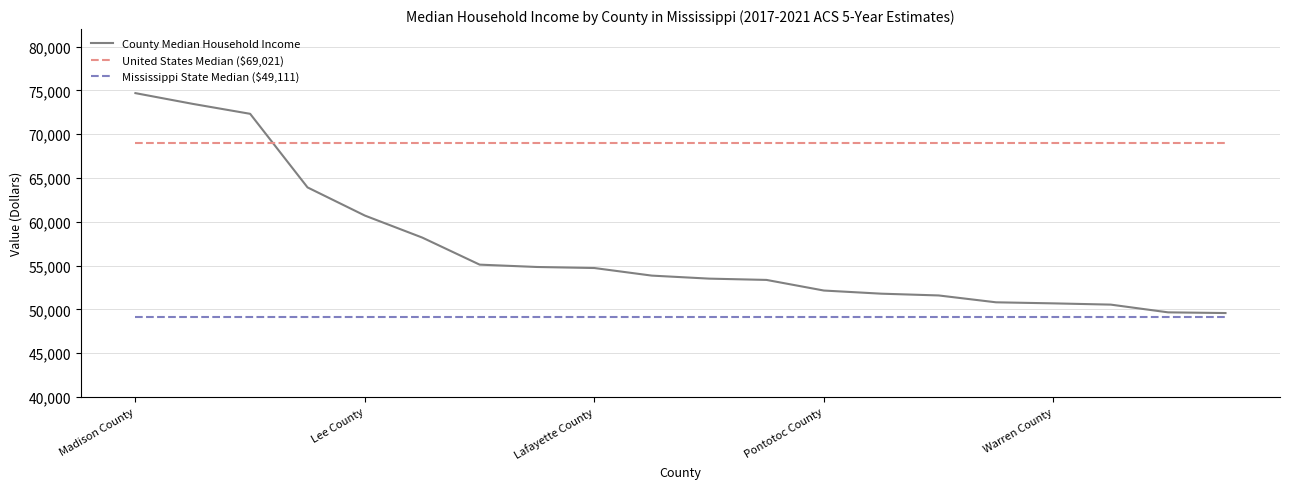

What is the sum of all United States Median ($69,021) values?

1380420